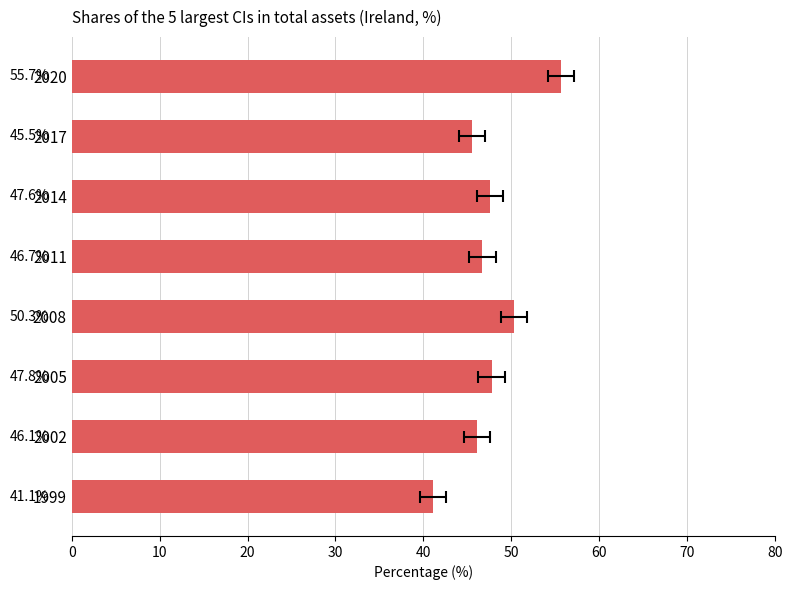

What is the greatest value displayed?

55.7